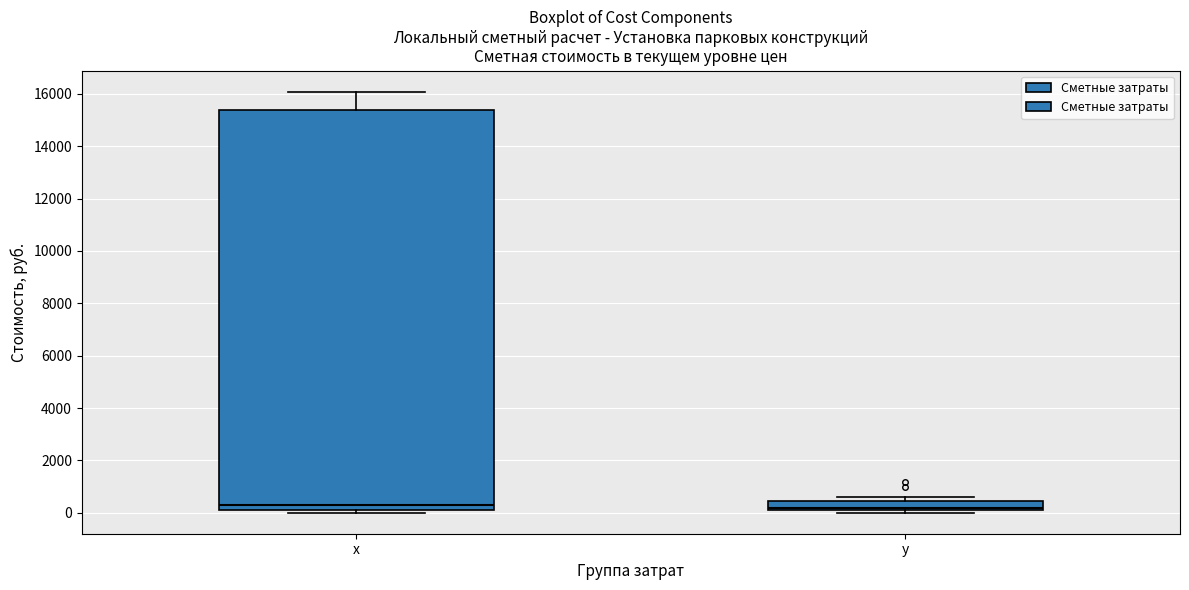

Reading left to right, transcribe this box plot: for each box, give where its median line is, the range the box spans, and where its two whiskers end, as read against the y-axis. The values are not printed on the chart, so give them approximately, as read against the axis.

x: median 200 (just above the box's lower edge), box 200 to 15400, whiskers 0 to 16000
y: median 200 (just above the box's lower edge), box 200 to 400, whiskers 0 to 600